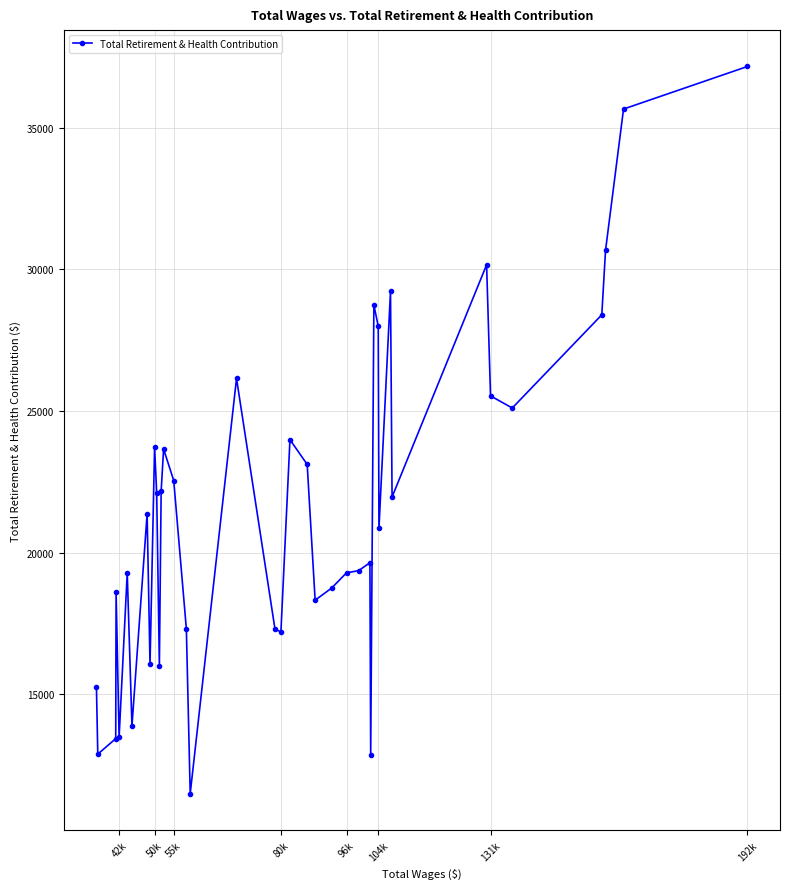

How many values are below 21370?

20